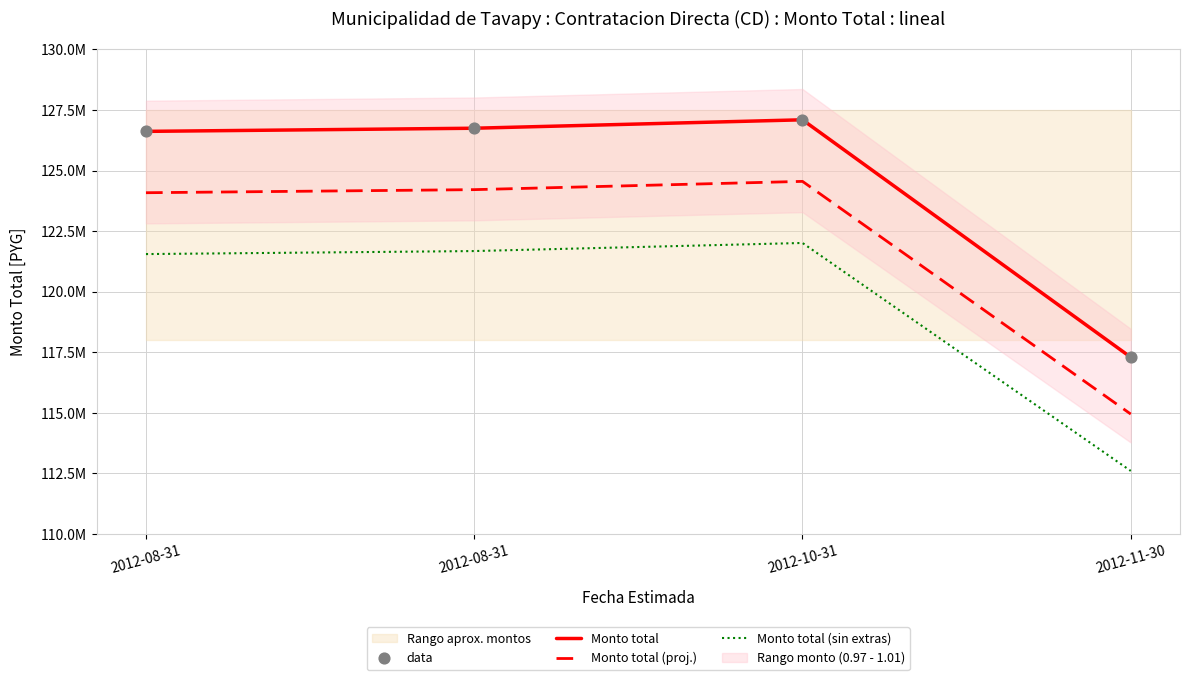

Is the value of Monto total at 2012-10-31 greater than the value of data at 2012-08-31?

Yes